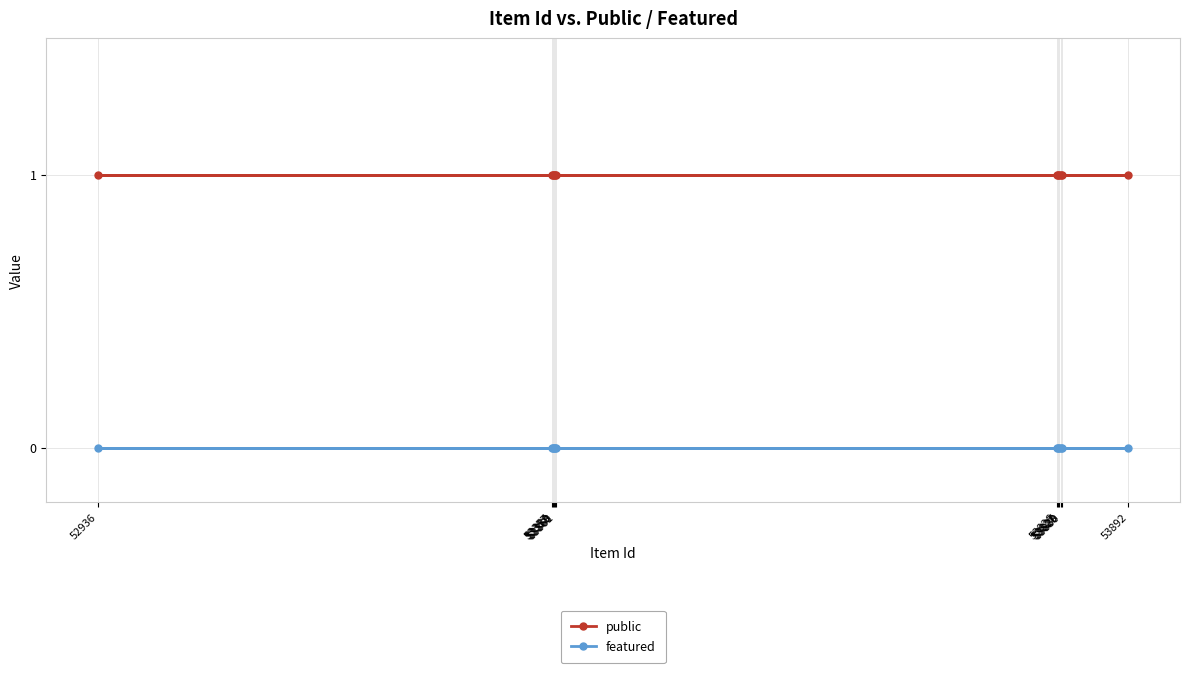

What is the spread (max minus min) of values at 53830?

1